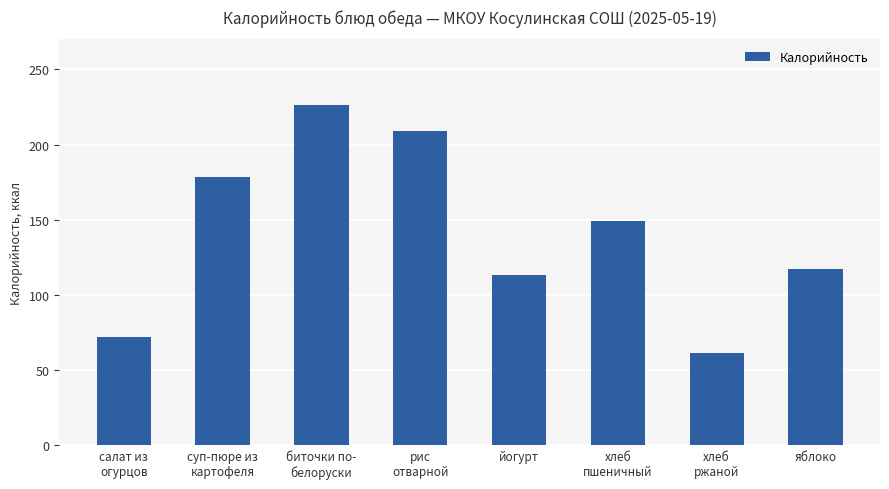

What is the difference between the values at яблоко and йогурт?

4.5